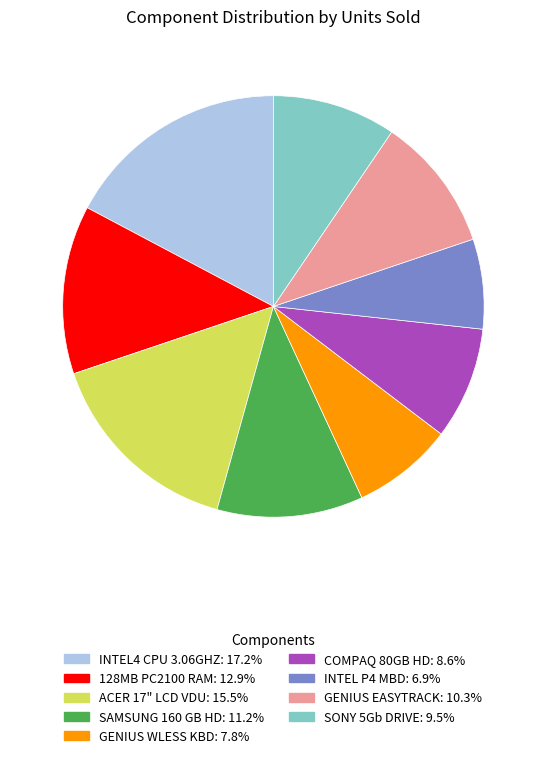

Which category has the smallest portion of the pie?

INTEL P4 MBD